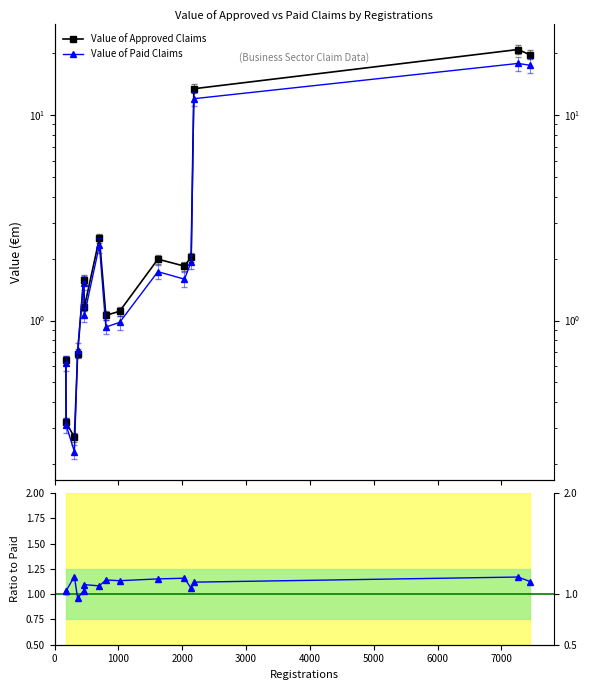

True or false: Ratio Approved/Paid and Value of Paid Claims intersect in this chart.

True